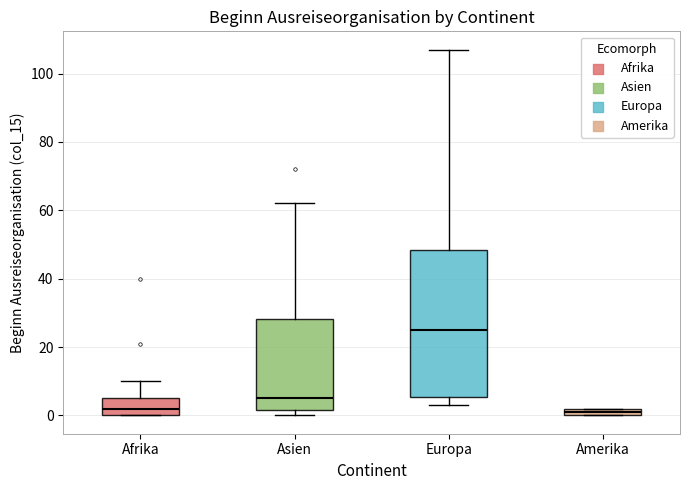

Where is the upper edge of the box for Europa on the y-axis? The values are not printed on the chart, so give them approximately, as read against the axis.

48